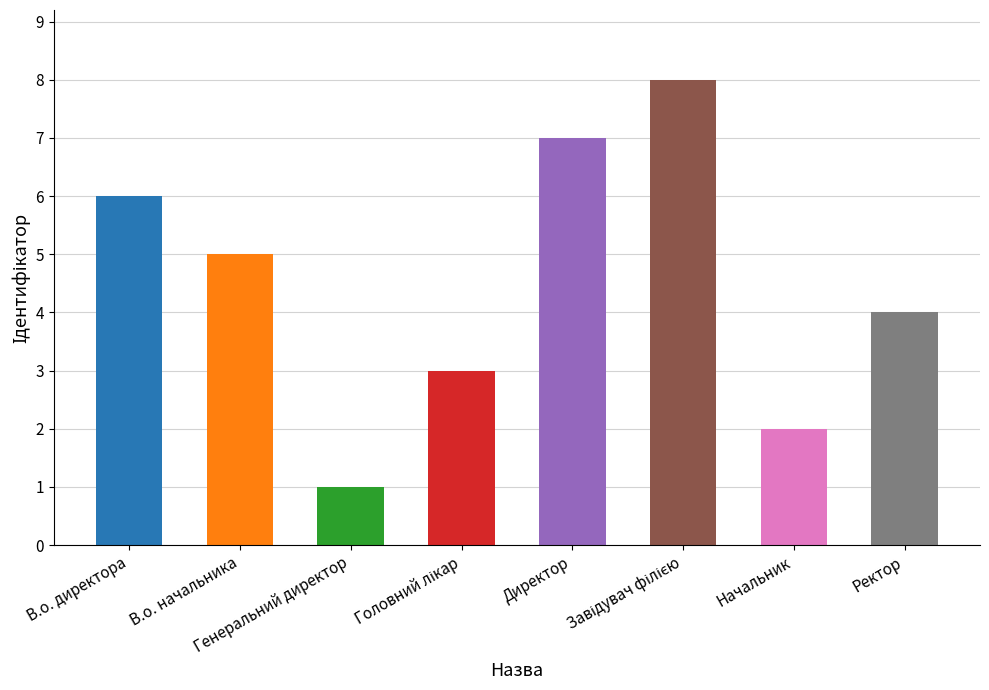

What is the value of the 4th bar from the left?

3